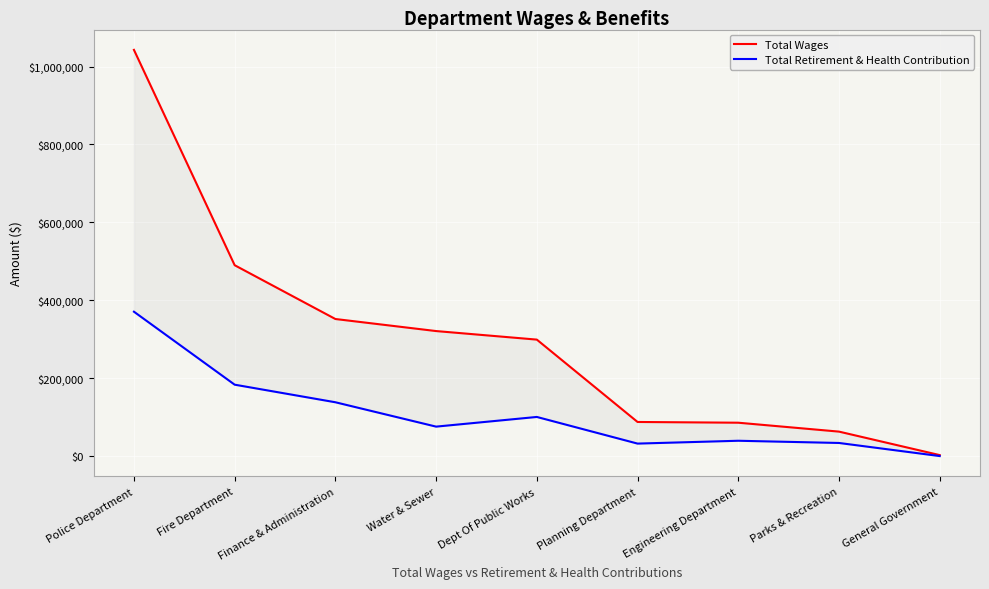

At which label does Total Wages first exceed 298931?

Police Department